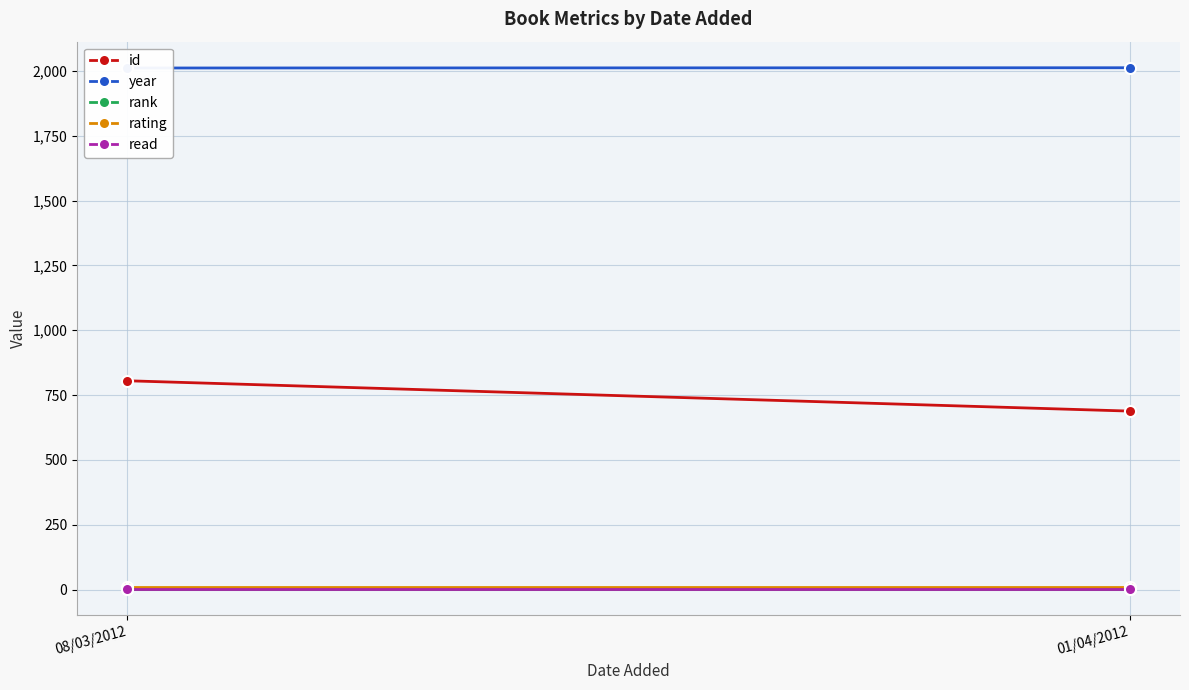

Reading left to right, transcribe all the data shown in this chart.

id: 08/03/2012=805	01/04/2012=688
year: 08/03/2012=2011	01/04/2012=2012
rank: 08/03/2012=1	01/04/2012=1
rating: 08/03/2012=10	01/04/2012=10
read: 08/03/2012=1	01/04/2012=1